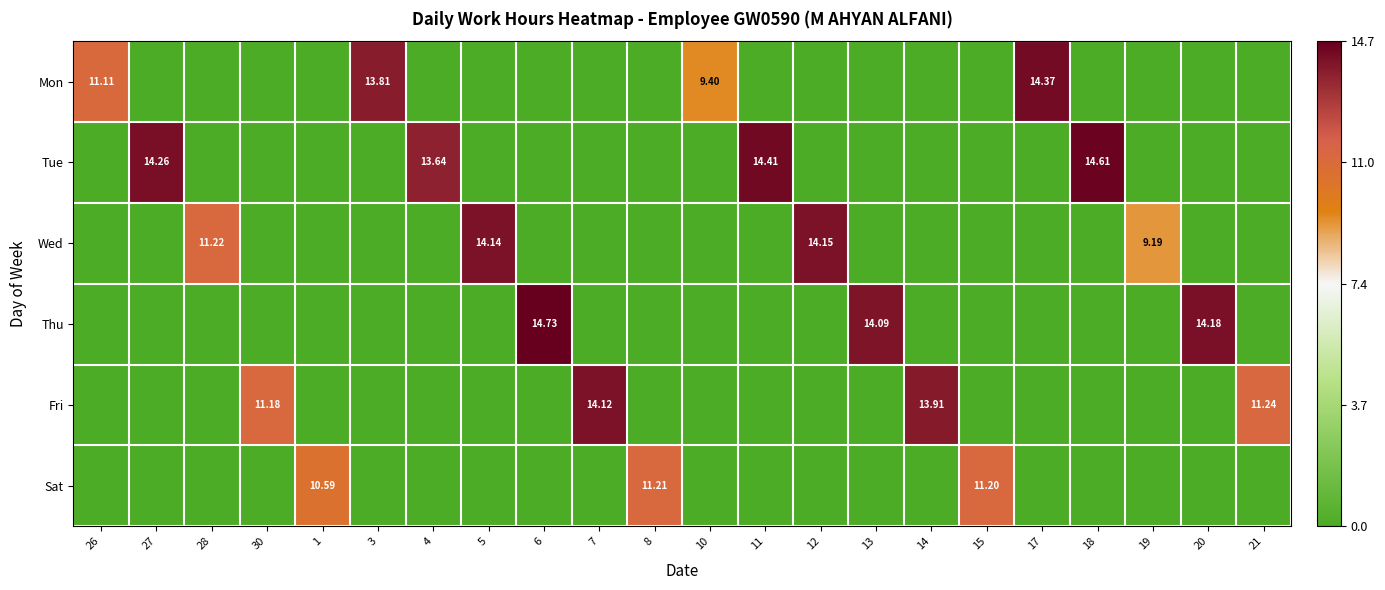

Is the value of Sat at 10 greater than the value of Thu at 26?

No